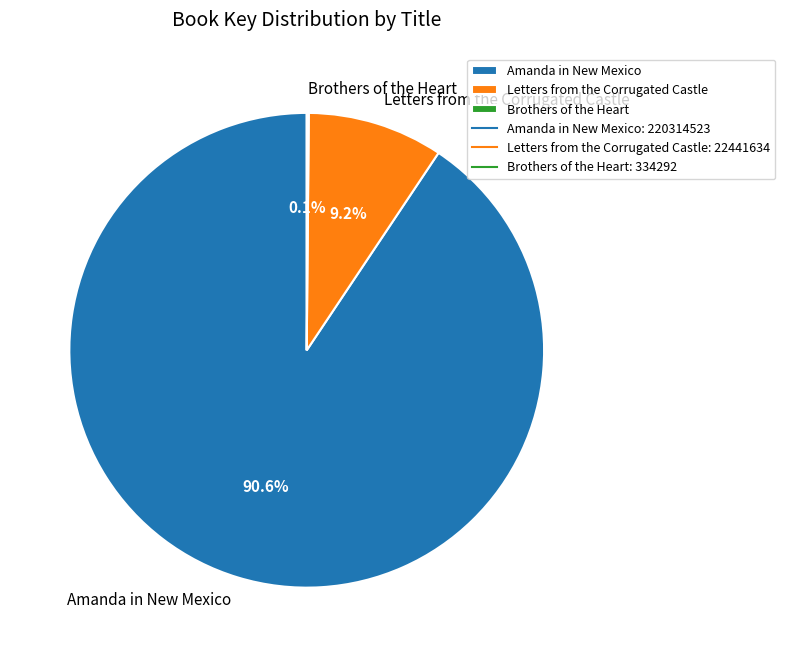

Does any single category account for the majority?

Yes